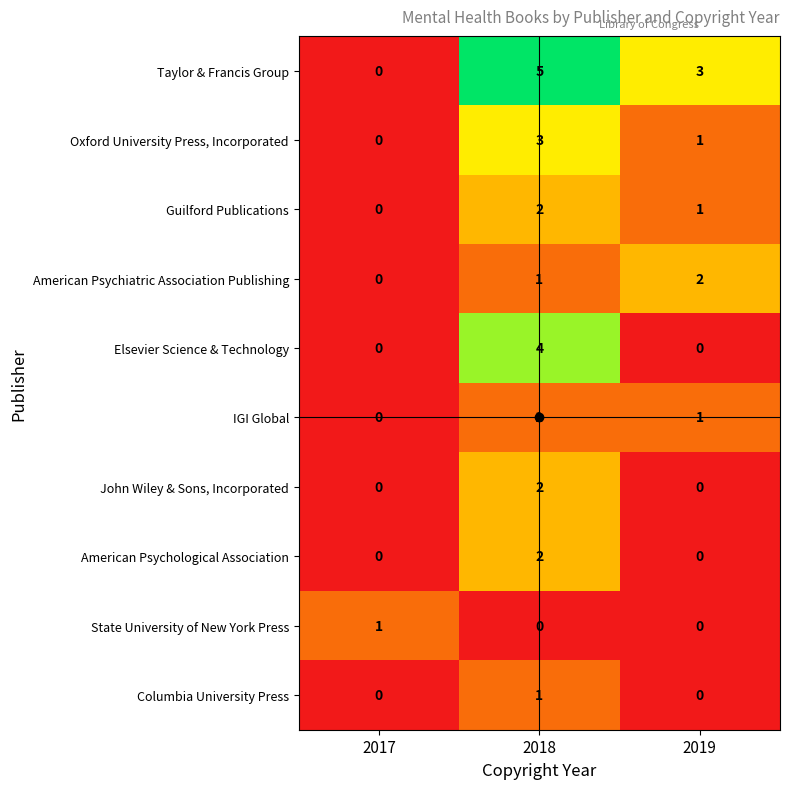

Rank the categories by Taylor & Francis Group value from highest to lowest.

2018, 2019, 2017